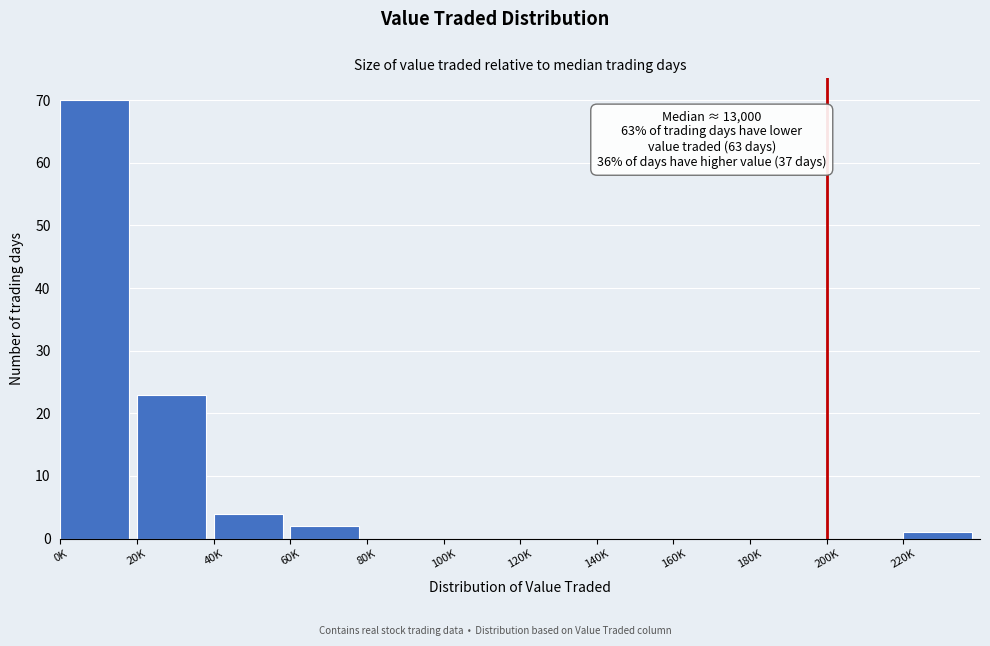

Reading left to right, transcribe all the data shown in this chart.

0K=70	20K=23	40K=4	60K=2	80K=0	100K=0	120K=0	140K=0	160K=0	180K=0	200K=0	220K=1